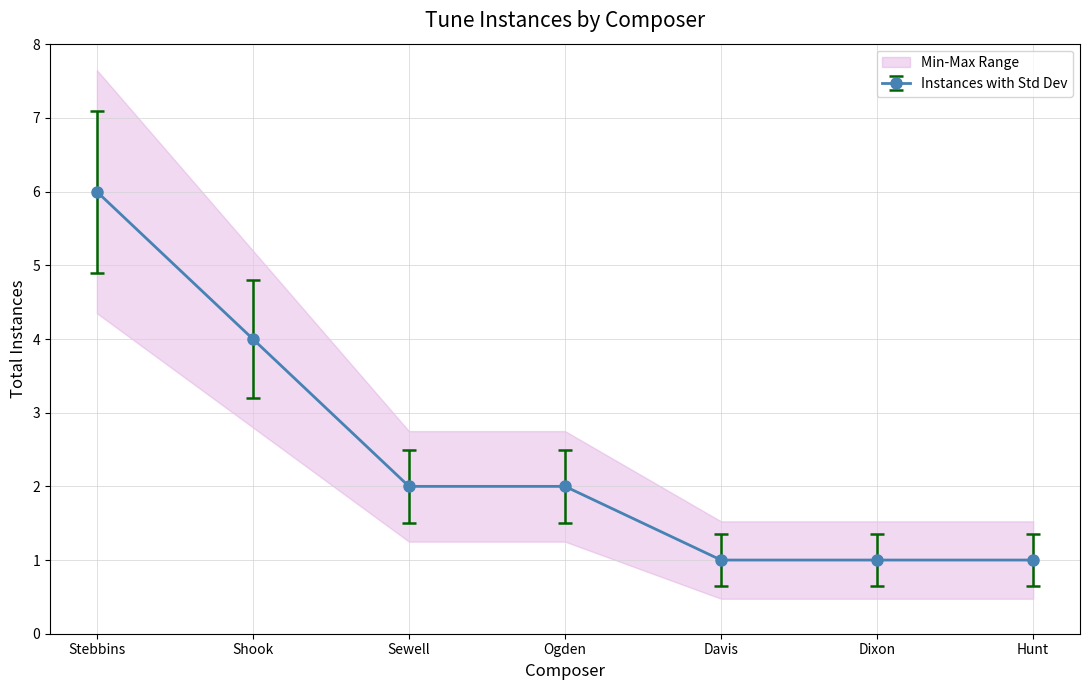

The chart shows a value of 6 at Shook. True or false?

False